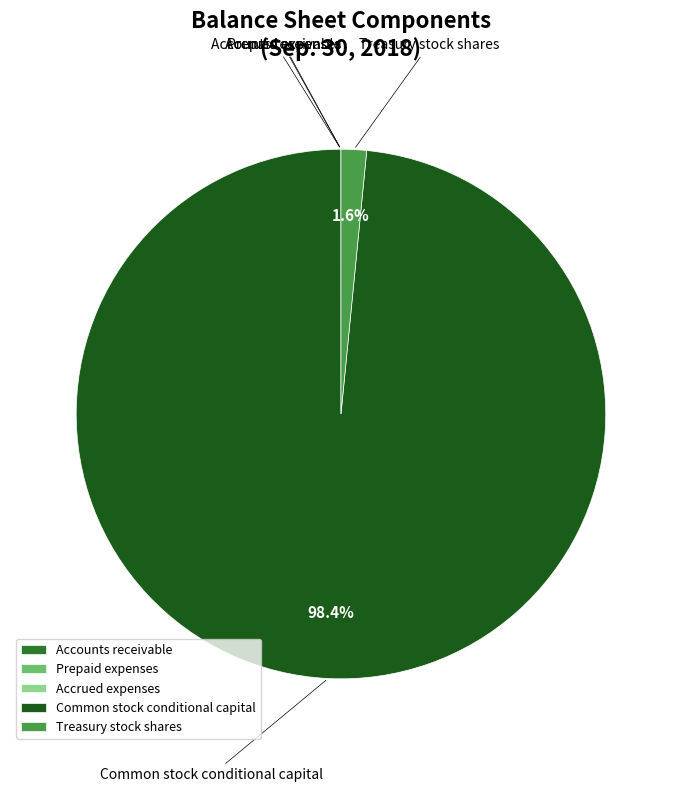

What is the largest slice in the pie chart?

Common stock conditional capital